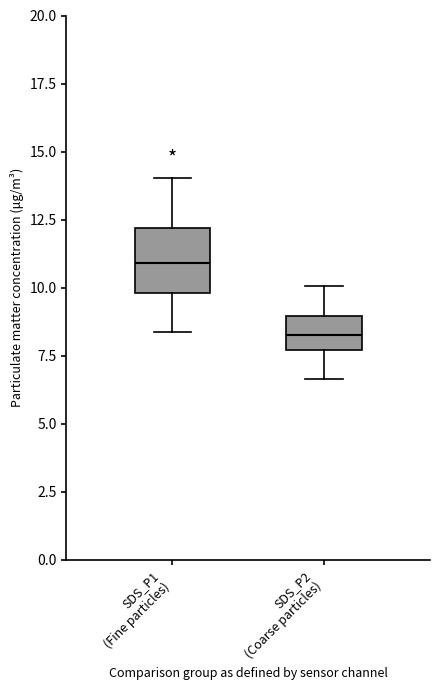

Comparing the boxes themselves (not the whiskers), which one is the tallest?

SDS_P1 (Fine particles)